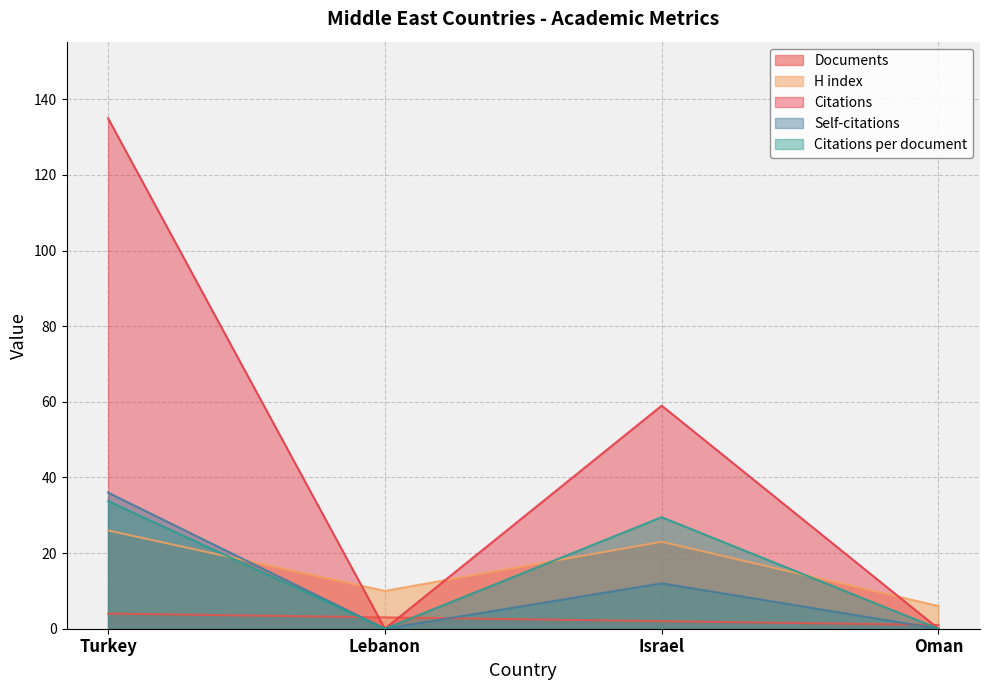

Reading right to left, extract all data points from this chart.

Documents: 1.0	2.0	3.0	4.0
H index: 6.0	23.0	10.0	26.0
Citations: 0.0	59.0	0.0	135.0
Self-citations: 0.0	12.0	0.0	36.0
Citations per document: 0.0	29.5	0.0	33.8